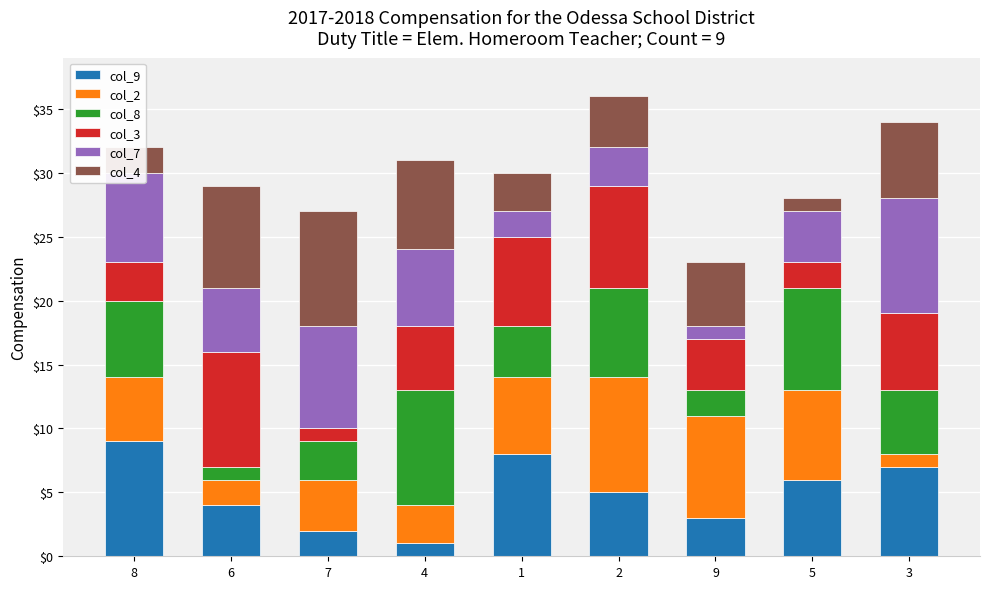

The value of col_9 at 5 is 8. True or false?

False